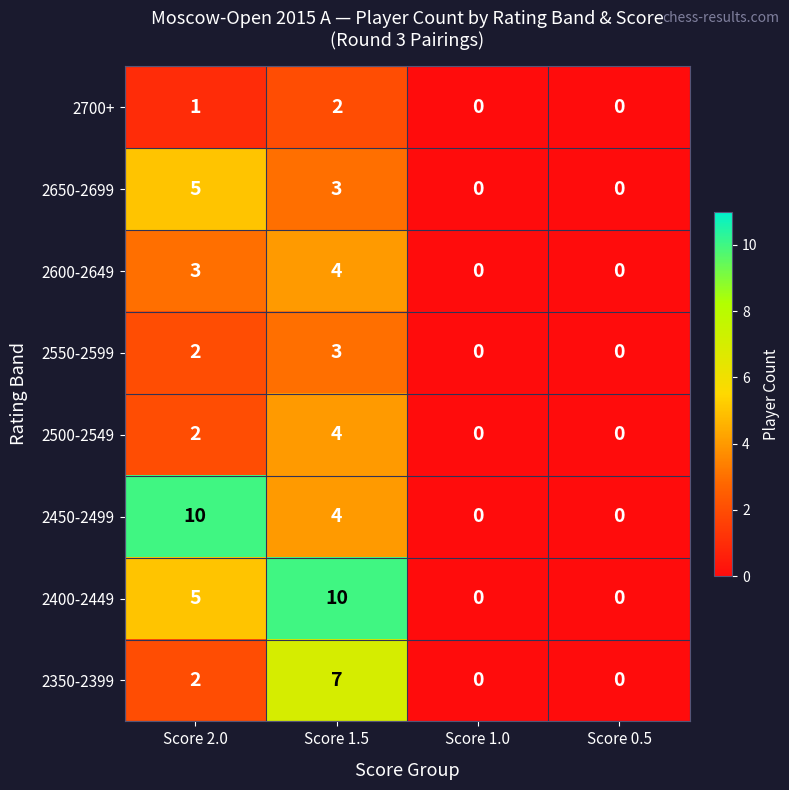

Count the number of categories in the chart.

4